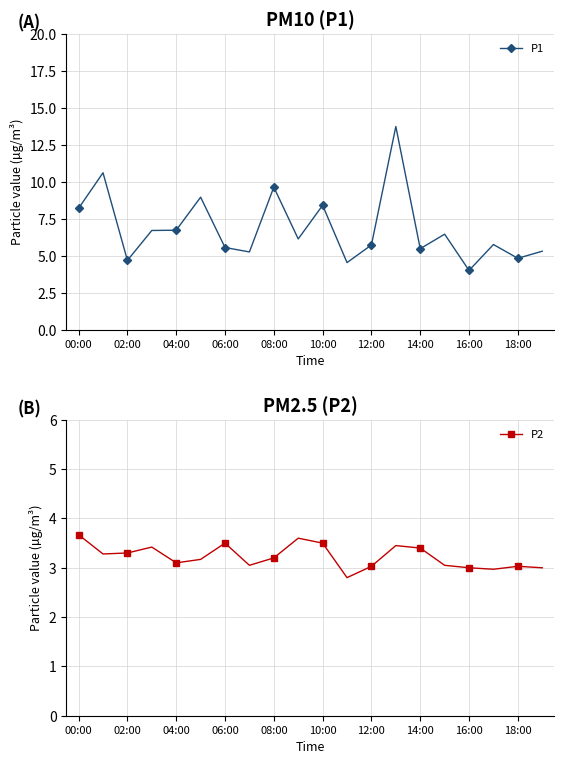

What are all the series names shown in the legend?

P1, P2